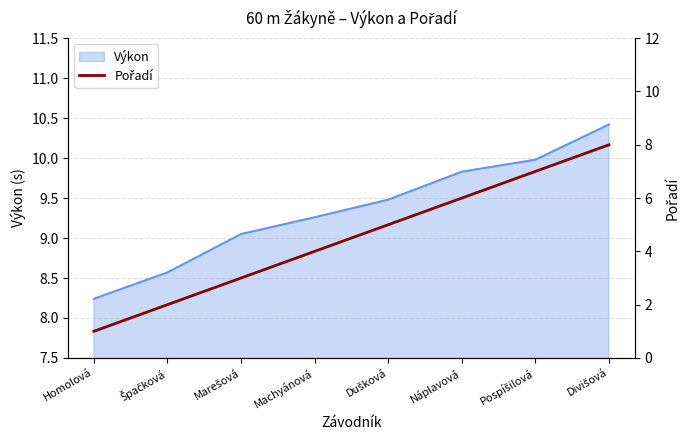

The value at Homolová is 1. True or false?

True